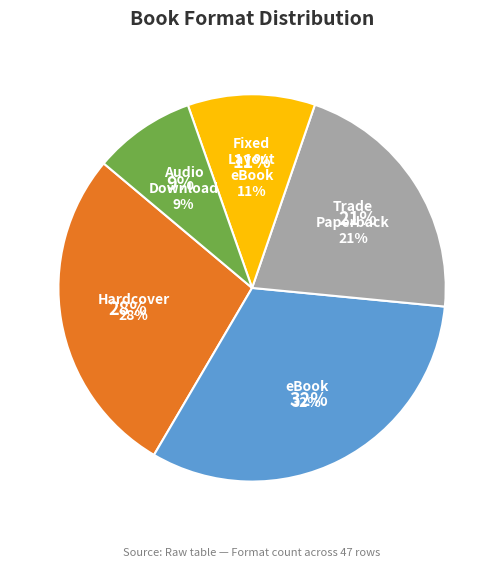

To the nearest percent, what is the difference between the Trade Paperback and eBook slice percentages?

11%